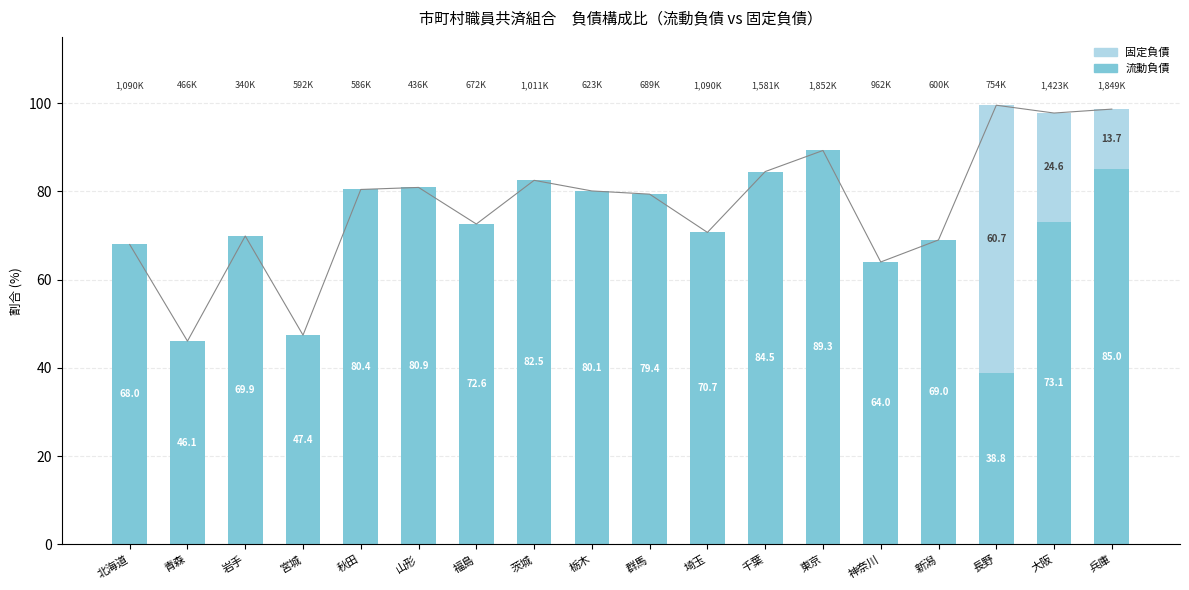

How many values in the 固定負債 (Non-public) series exceed 0?

3